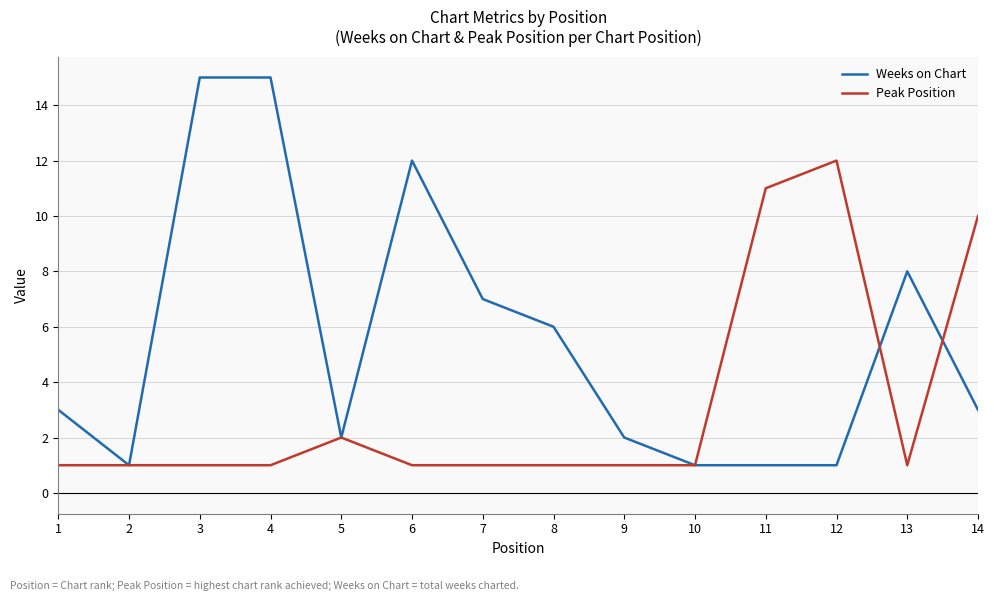

Is it true that Weeks on Chart equals 1 at 1?

False